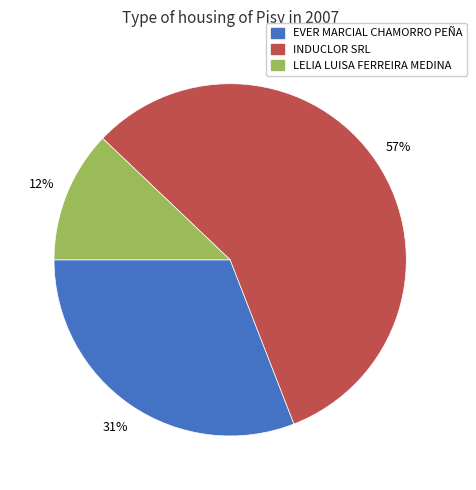

Combined, do EVER MARCIAL CHAMORRO PEÑA and LELIA LUISA FERREIRA MEDINA account for over 50%?

No